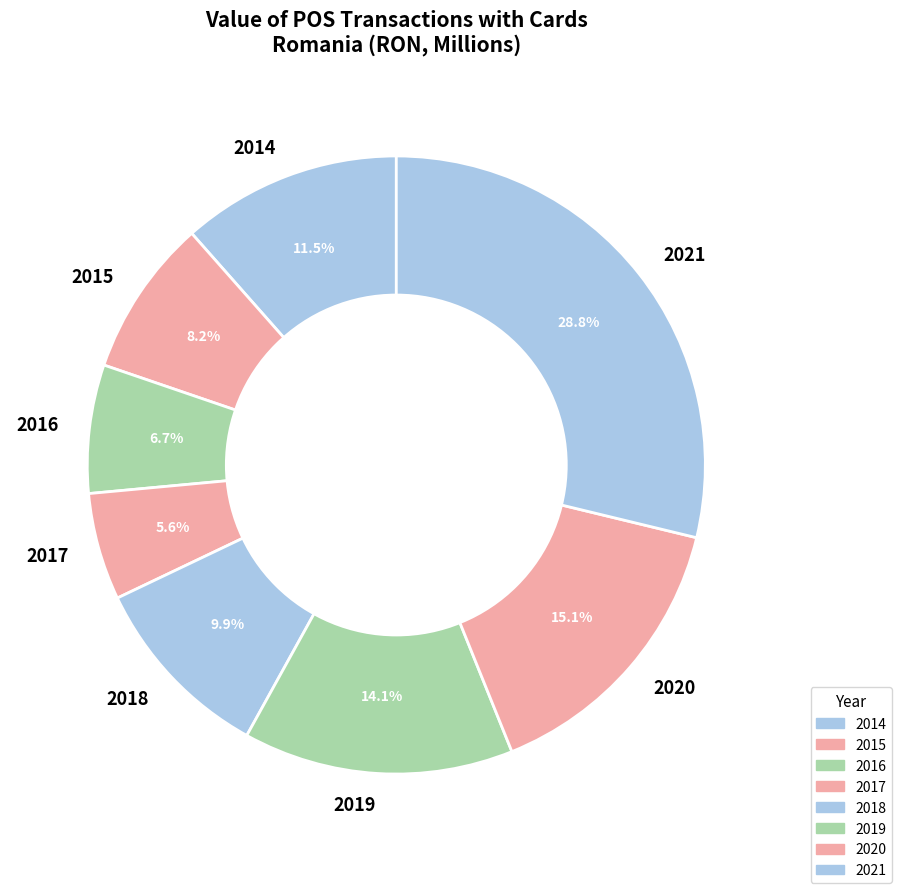

Which category has the smallest portion of the pie?

2017